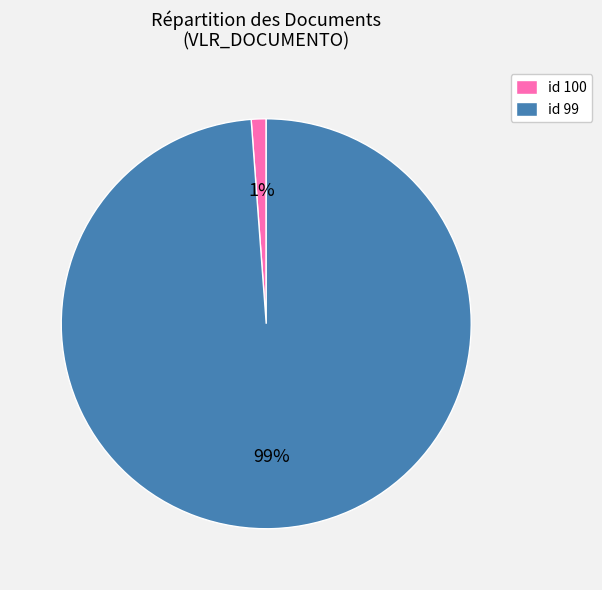

To the nearest percent, what is the difference between the id 99 and id 100 slice percentages?

98%